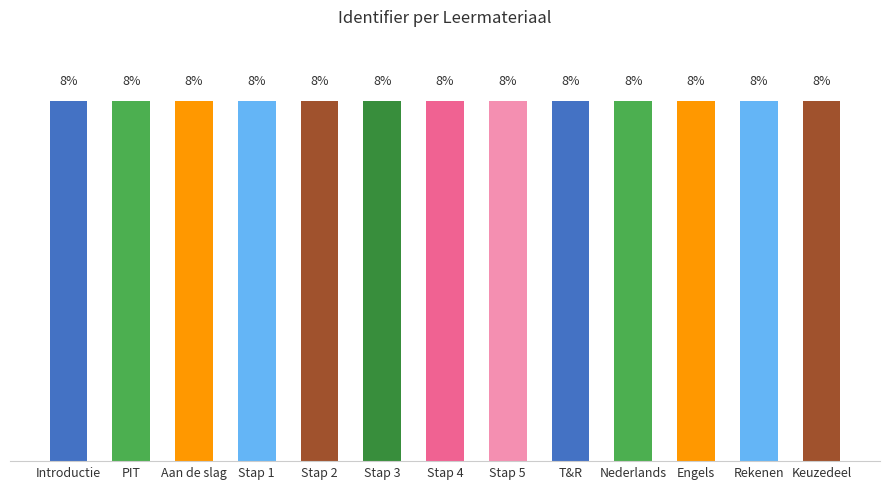

Does the chart contain any negative values?

No